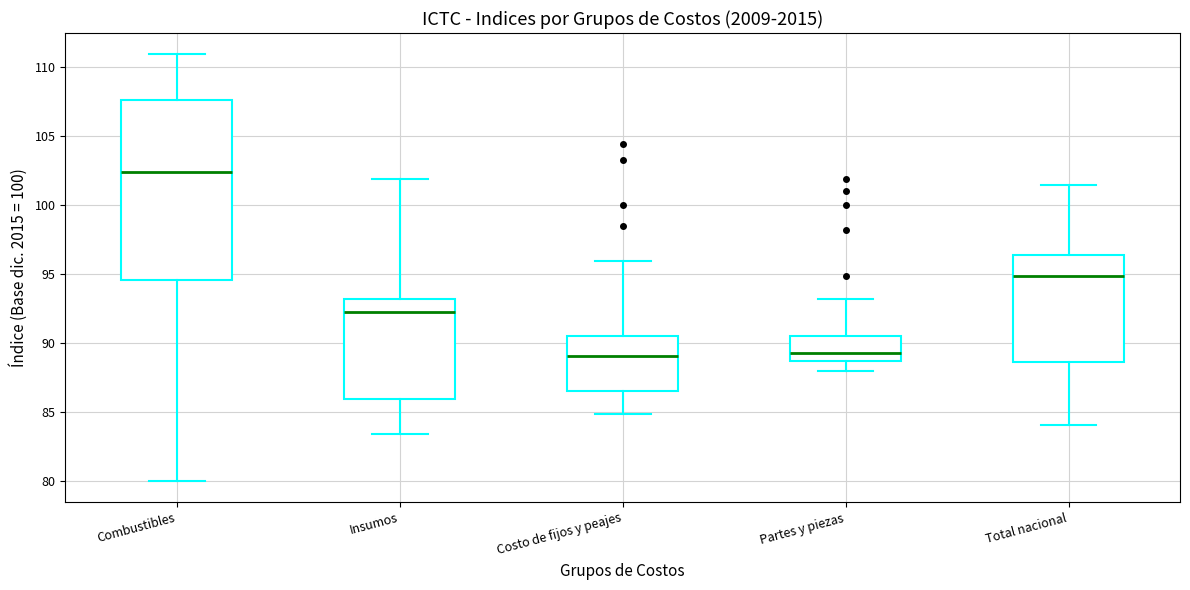

Which box's median line is the highest?

Combustibles